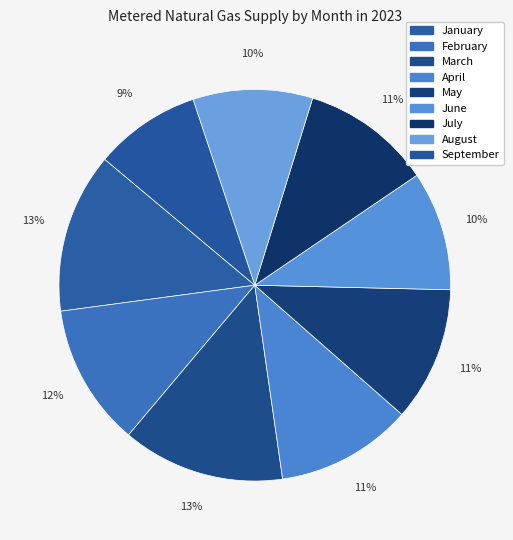

What percentage do September and February together represent?

20.5%